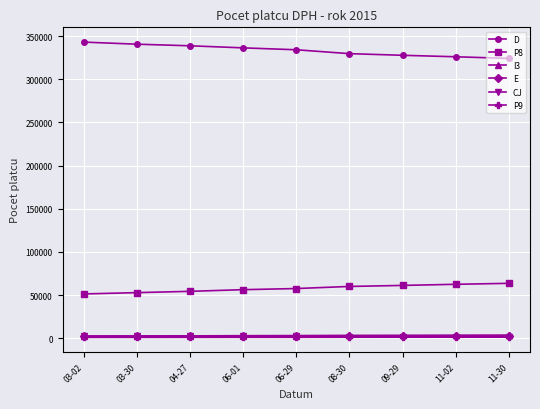

True or false: E and CJ cross at least once.

False